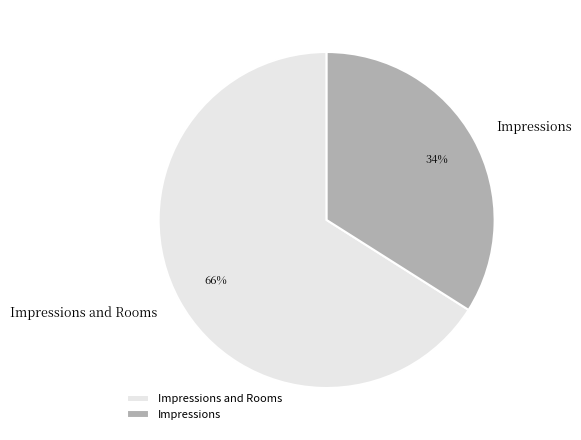

Approximately how many times larger is the value at Impressions and Rooms compared to Impressions?

1.9